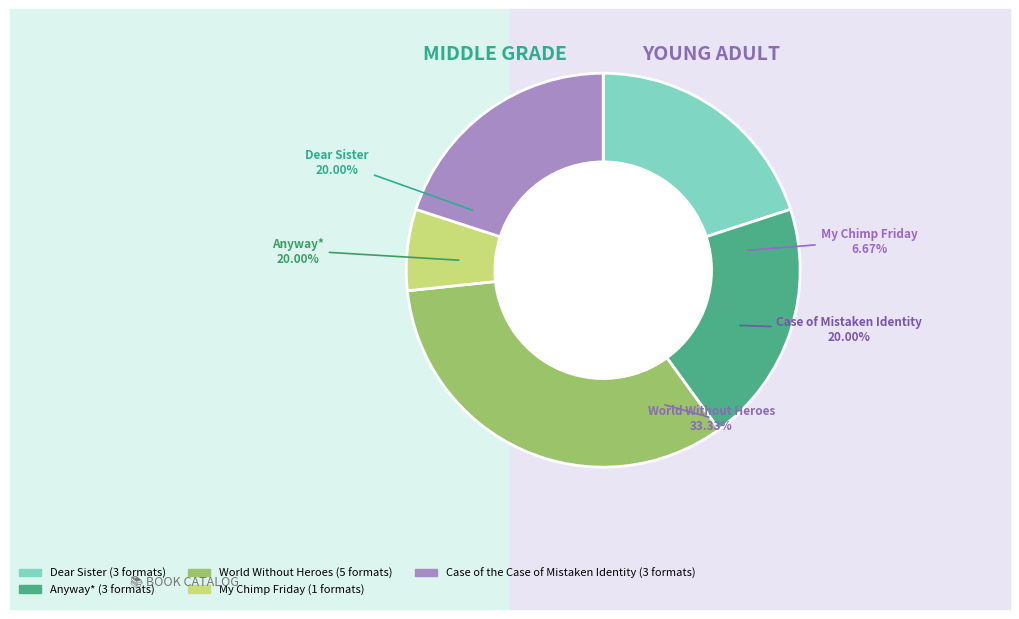

Approximately how many times larger is the value at Case of the Case of Mistaken Identity compared to My Chimp Friday?

3.0